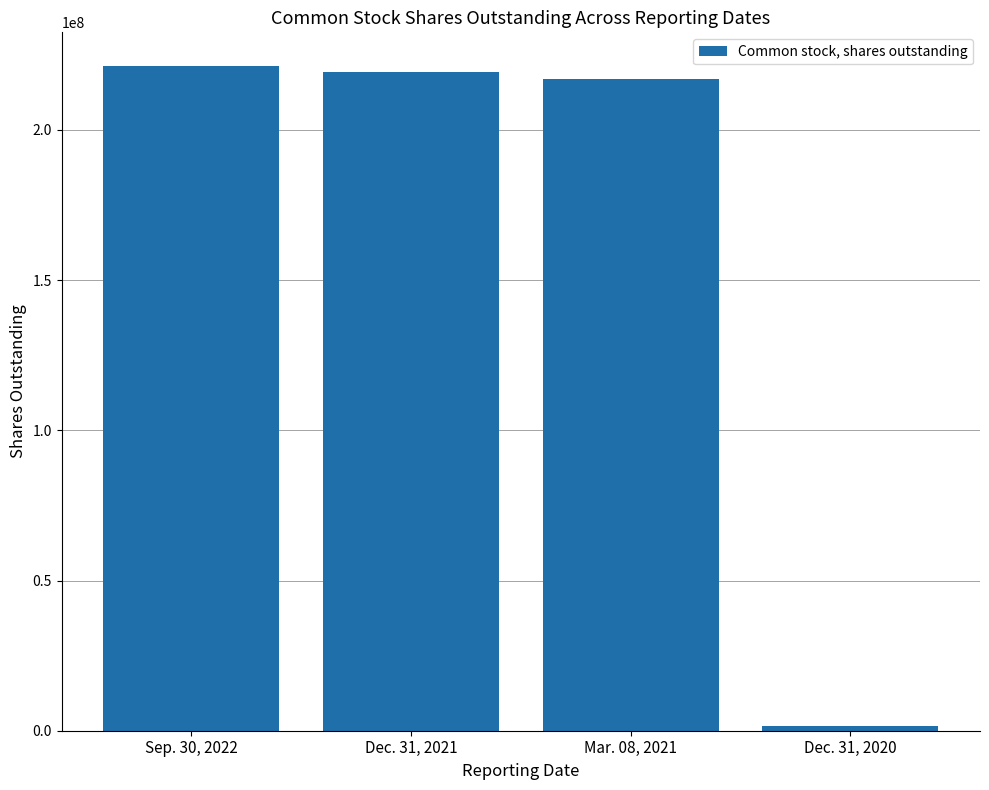

What is the difference between the maximum and minimum values?

219682323